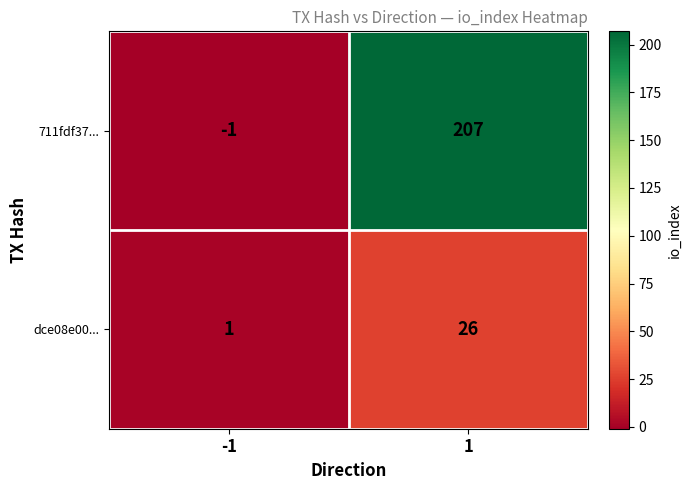

What is the greatest value displayed?

207